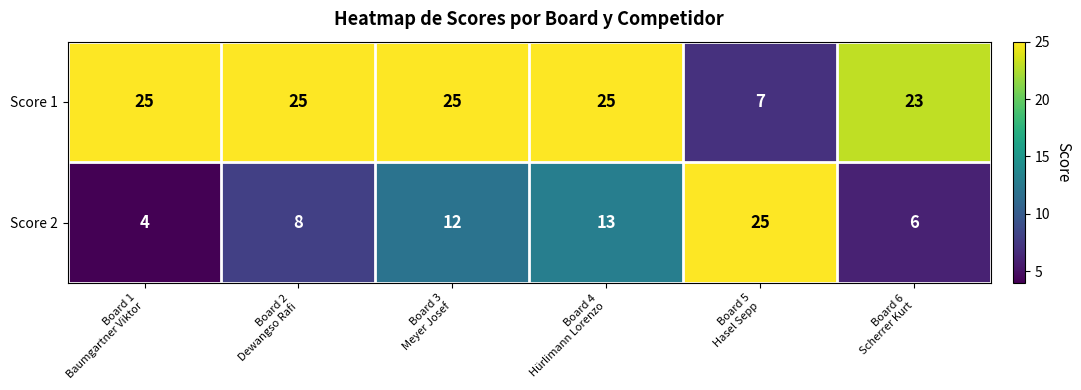

Which series has the largest total across all categories?

Score 1